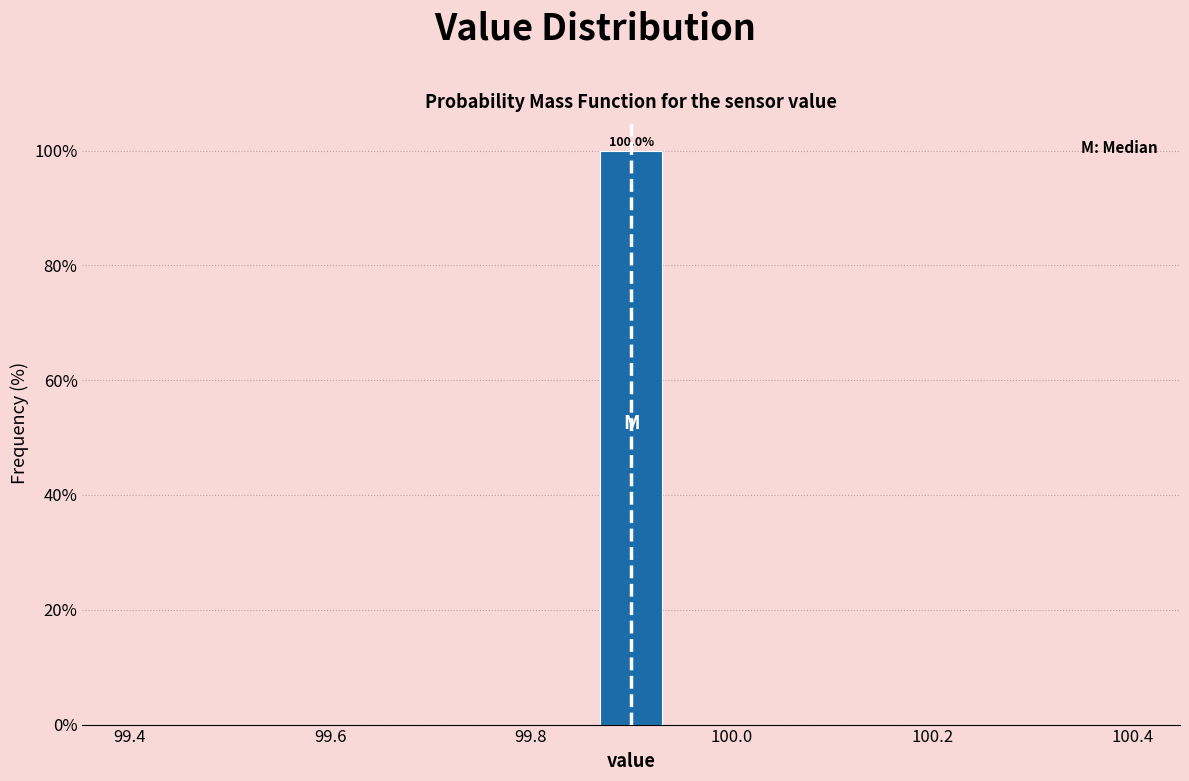

Around what value on the x-axis is the tallest bar? Give the approximate position of its centre, as read against the axis.

99.90